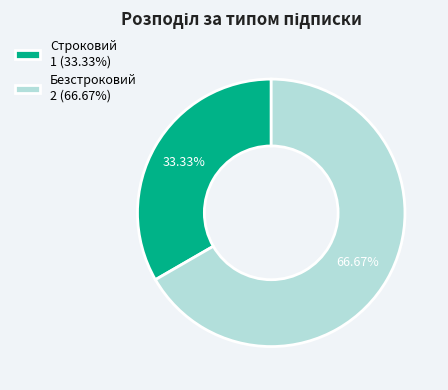

What percentage is the Строковий slice, to the nearest percent?

33%